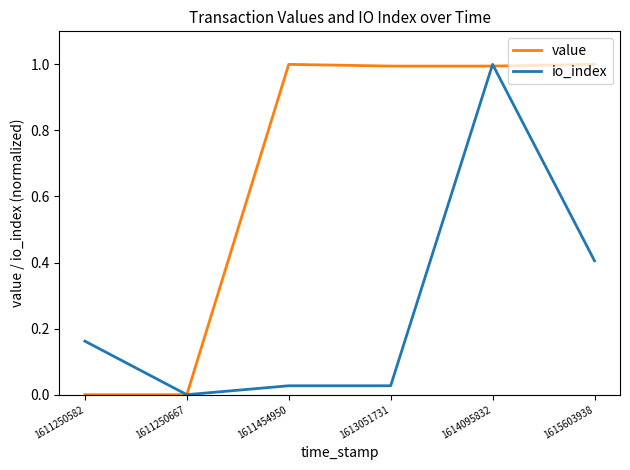

At which label does io_index reach its peak?

1614095832